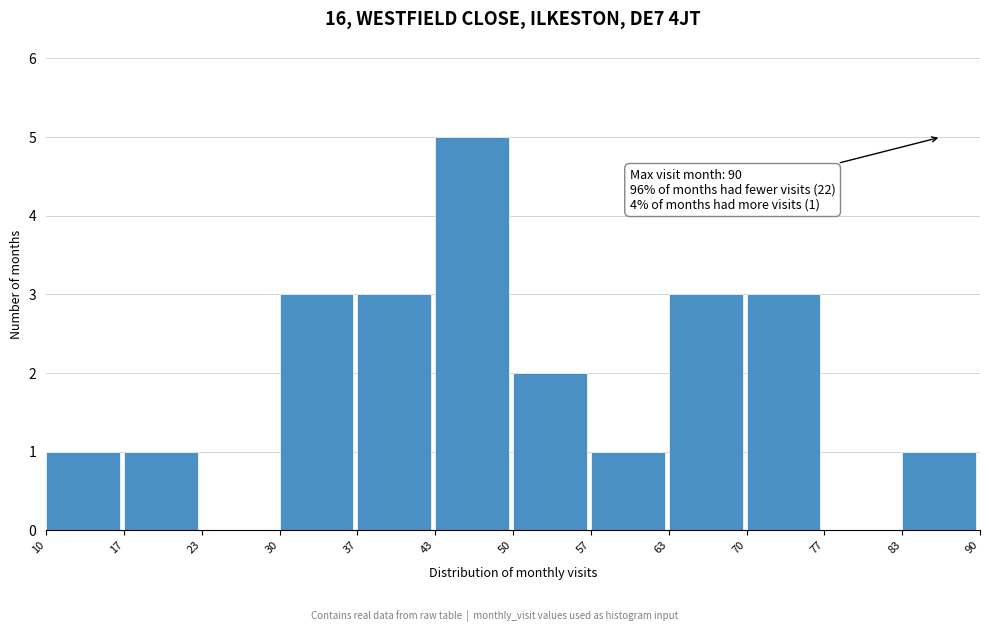

Over which range of the x-axis is the bar tallest?

43 to 50